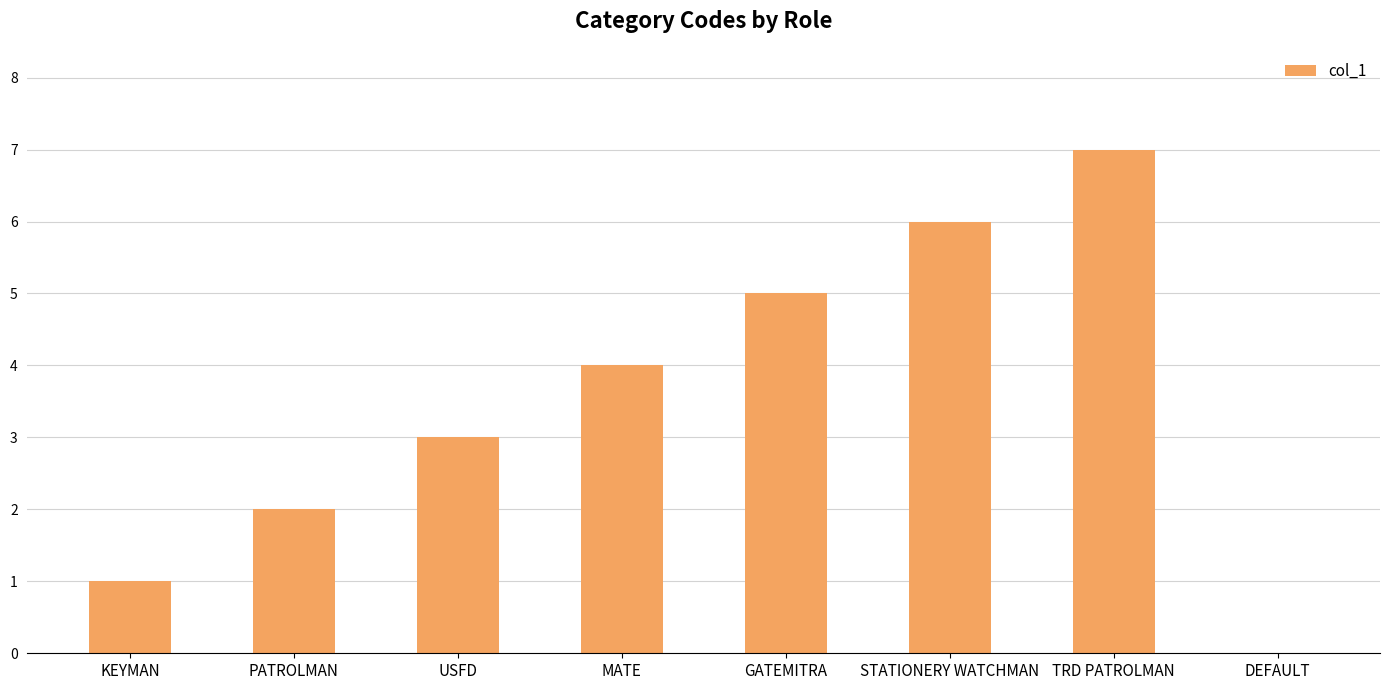

What value does the data have at USFD?

3